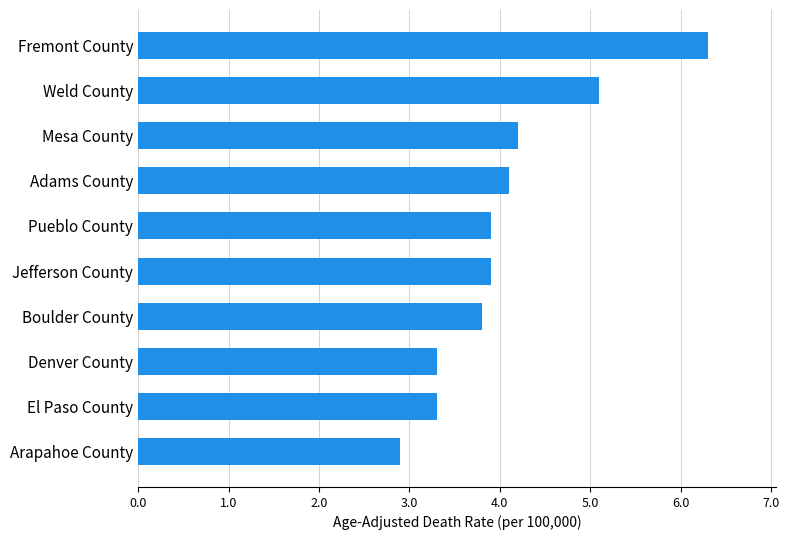

What is the change in value from El Paso County to Adams County?

+0.8